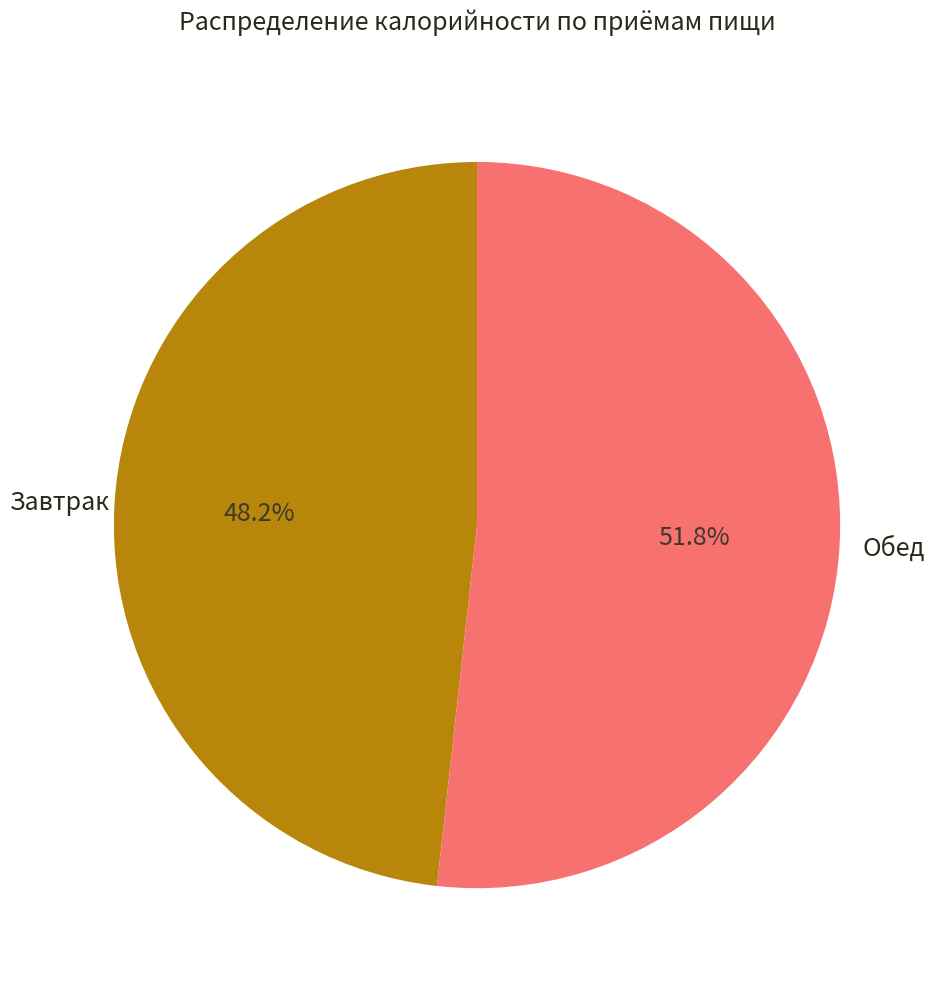

Count the number of slices in the pie.

2